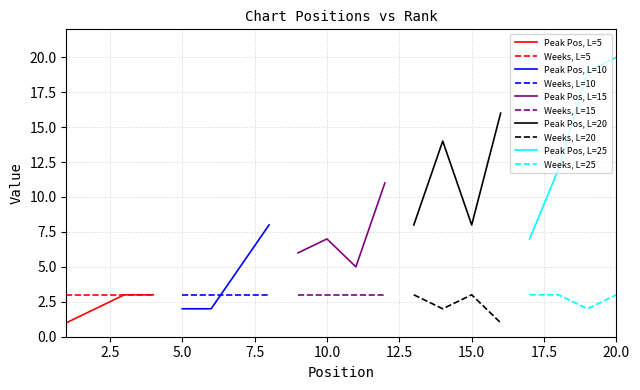

What is the maximum value for Weeks, L=5?

3